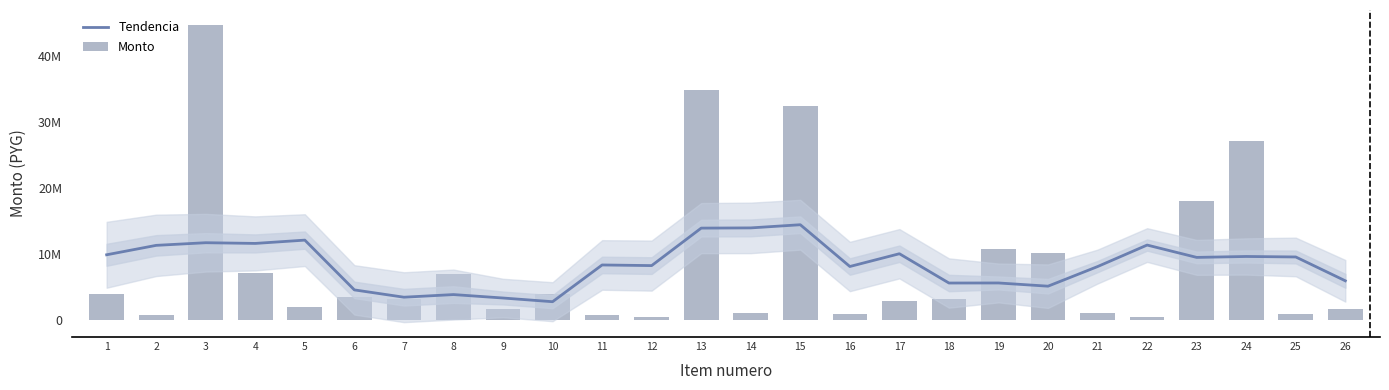

At which category is the sum across all series the highest?

3